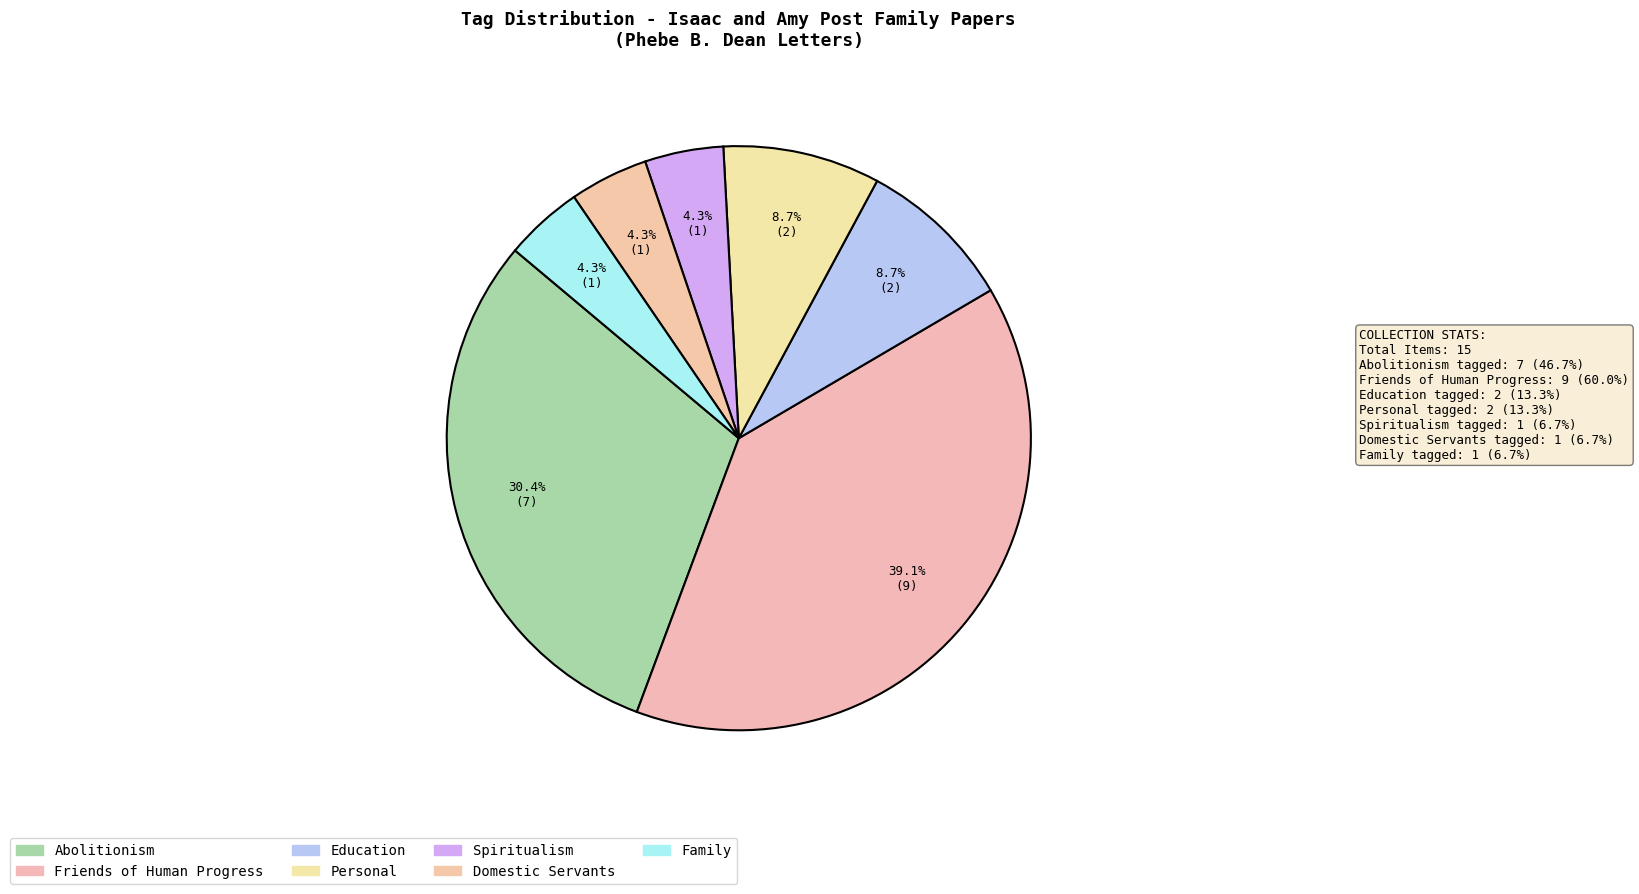

True or false: Family accounts for 1% of the total.

False